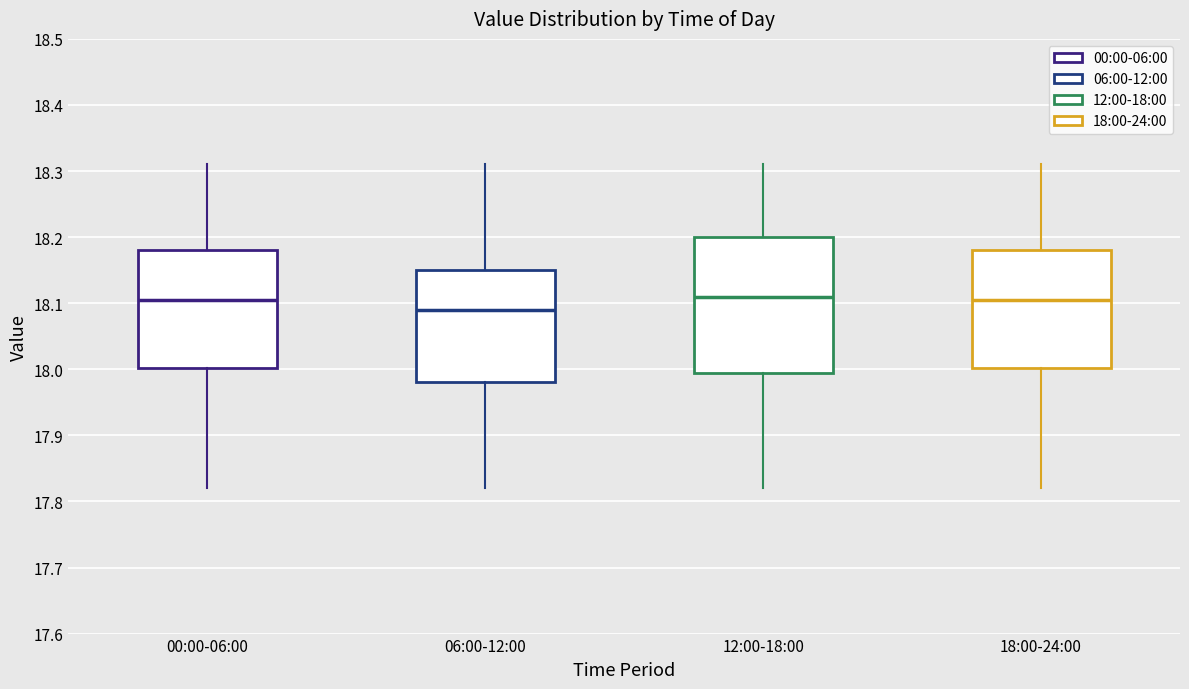

Comparing the boxes themselves (not the whiskers), which one is the tallest?

12:00-18:00